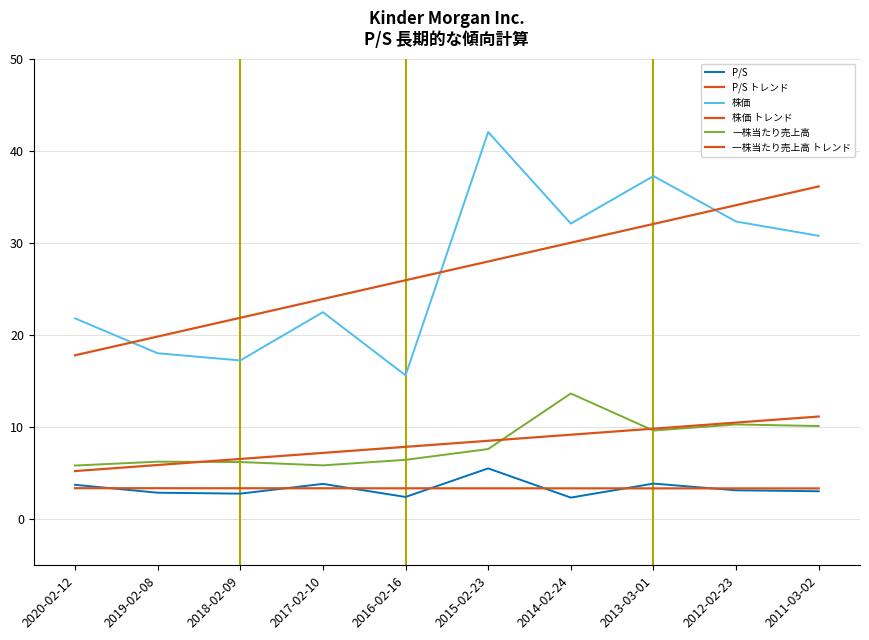

What is the value of the 株価 トレンド point at the 3rd from the left?

21.9